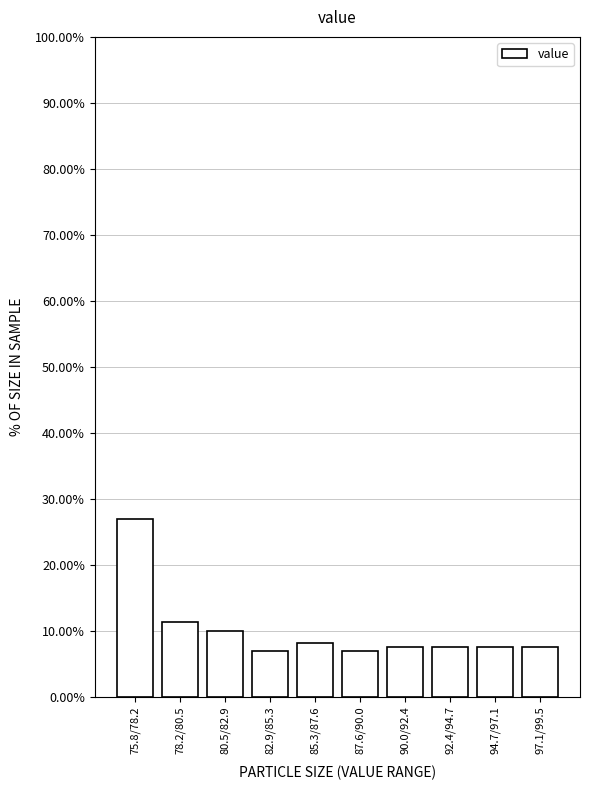

Is it true that the value at 90.0/92.4 is 10.9?

False